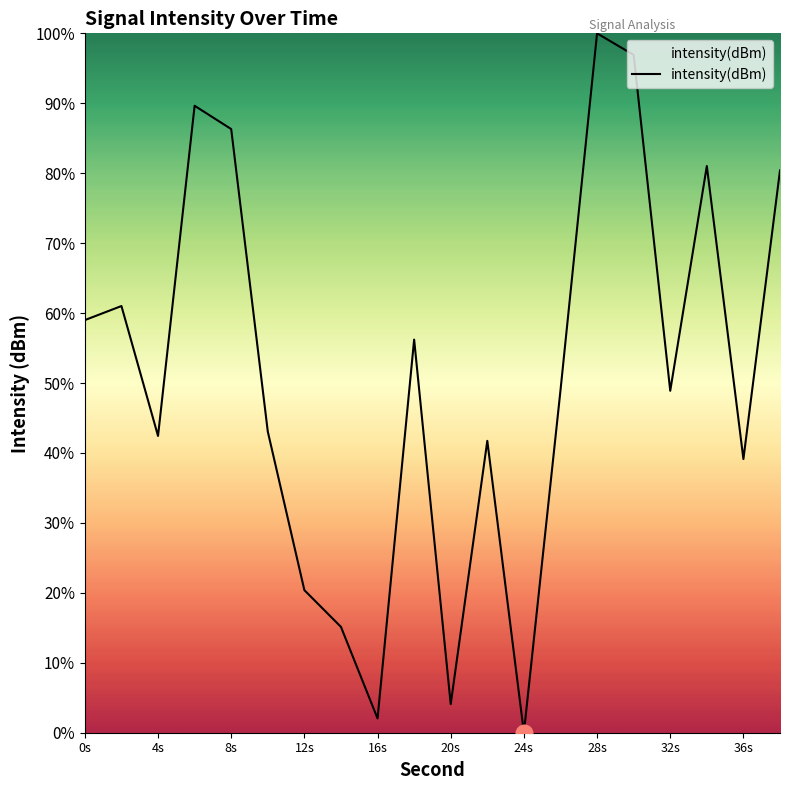

What is the difference between the maximum and minimum values?

100.0